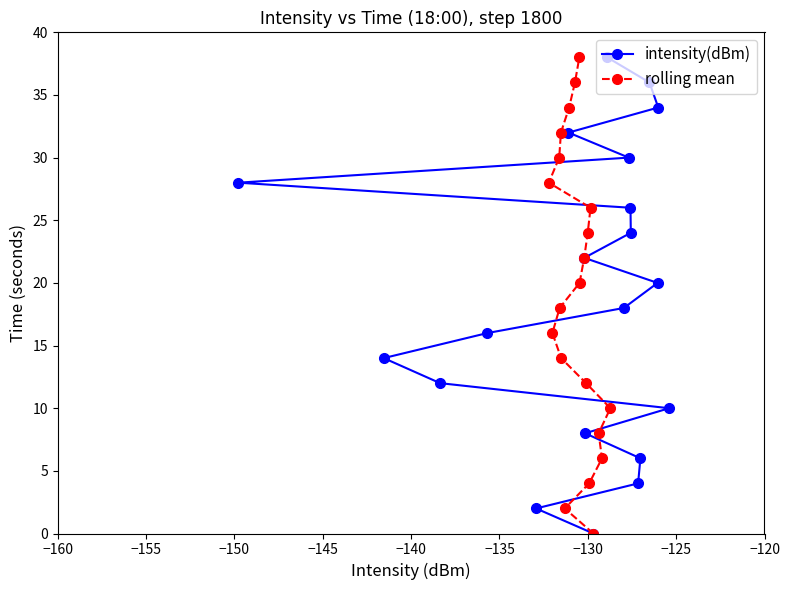

What are all the series names shown in the legend?

intensity(dBm), rolling mean